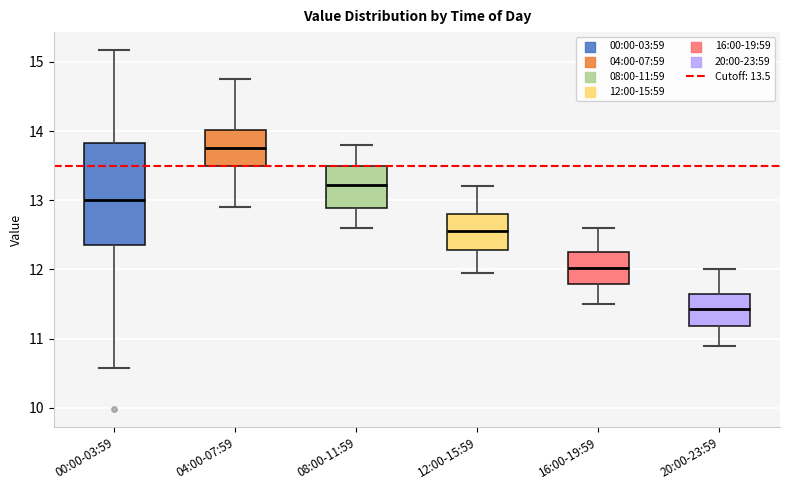

Comparing the boxes themselves (not the whiskers), which one is the tallest?

00:00-03:59